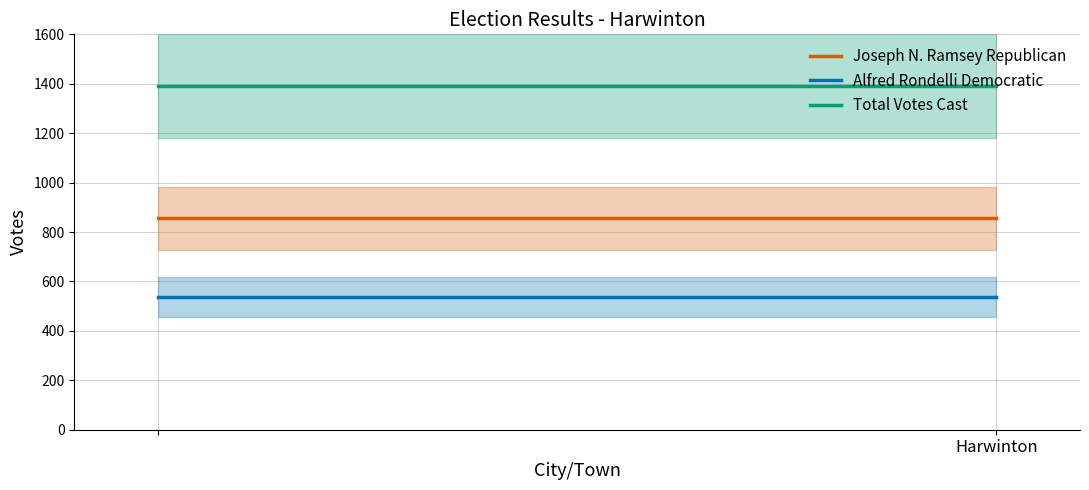

What is the smallest value displayed?

536